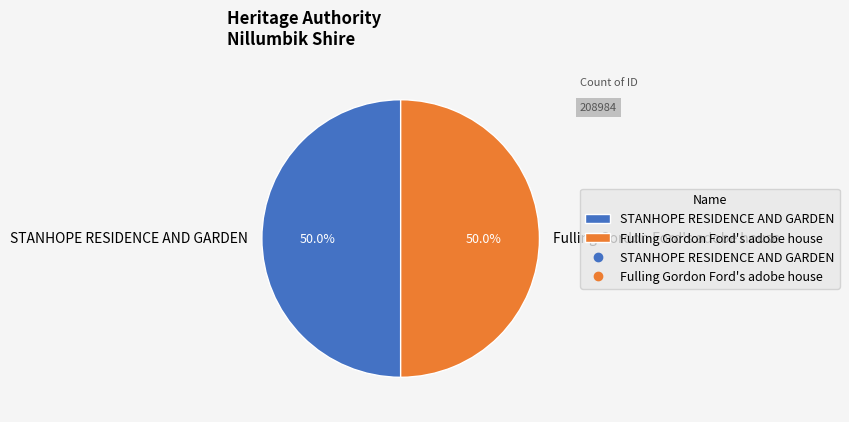

What is the ratio of the value at STANHOPE RESIDENCE AND GARDEN to the value at Fulling Gordon Ford's adobe house?

1.0